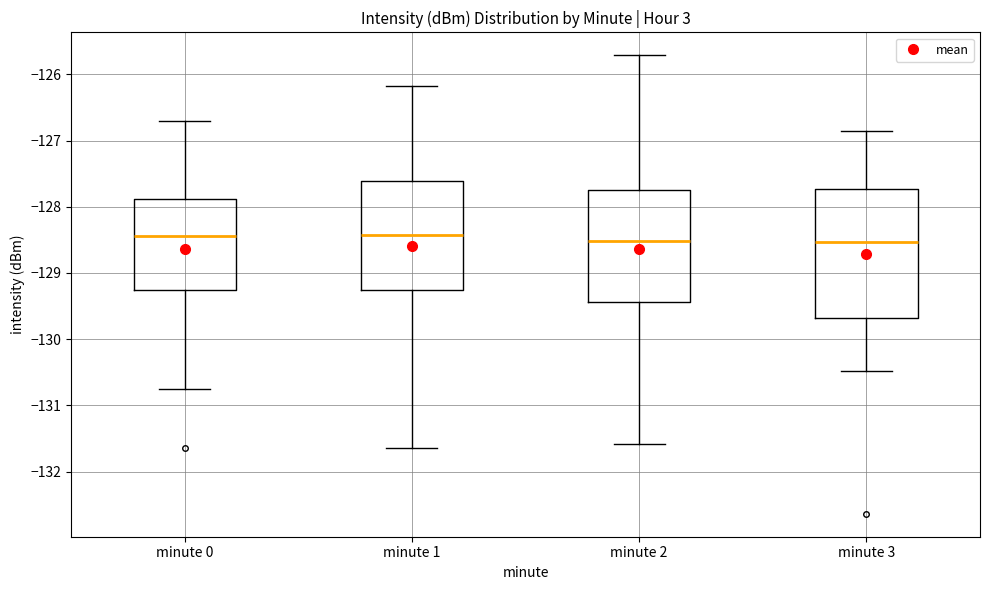

Comparing the boxes themselves (not the whiskers), which one is the tallest?

minute 3